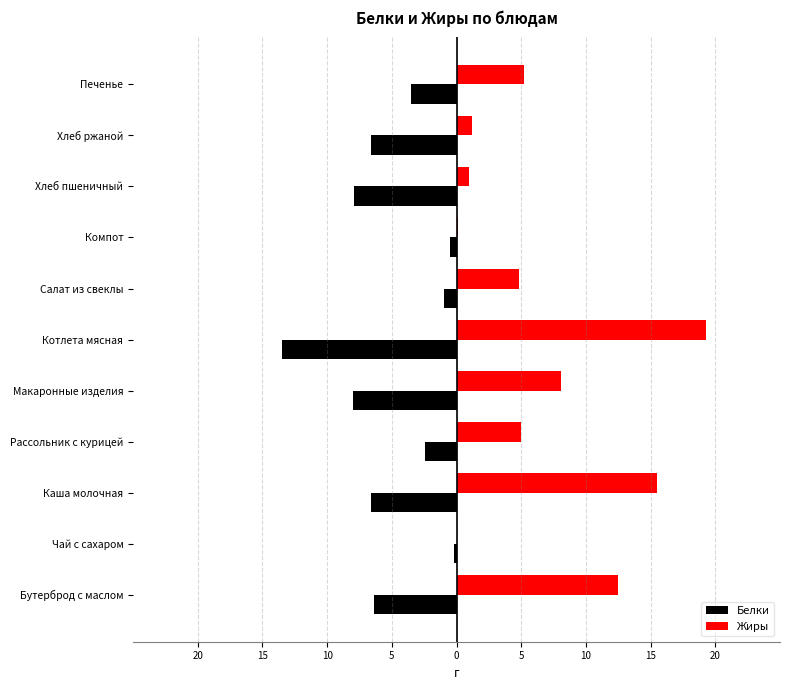

What are all the series names shown in the legend?

Белки, Жиры